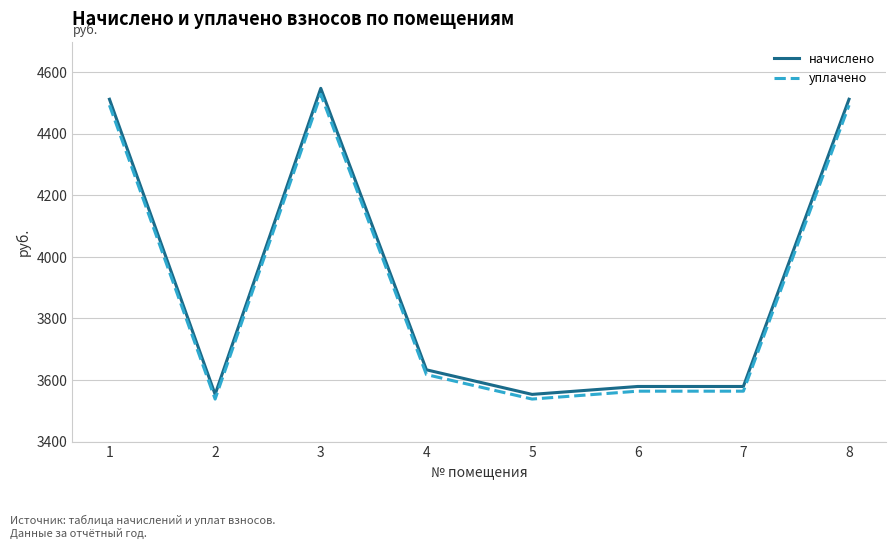

What are all the series names shown in the legend?

начислено, уплачено